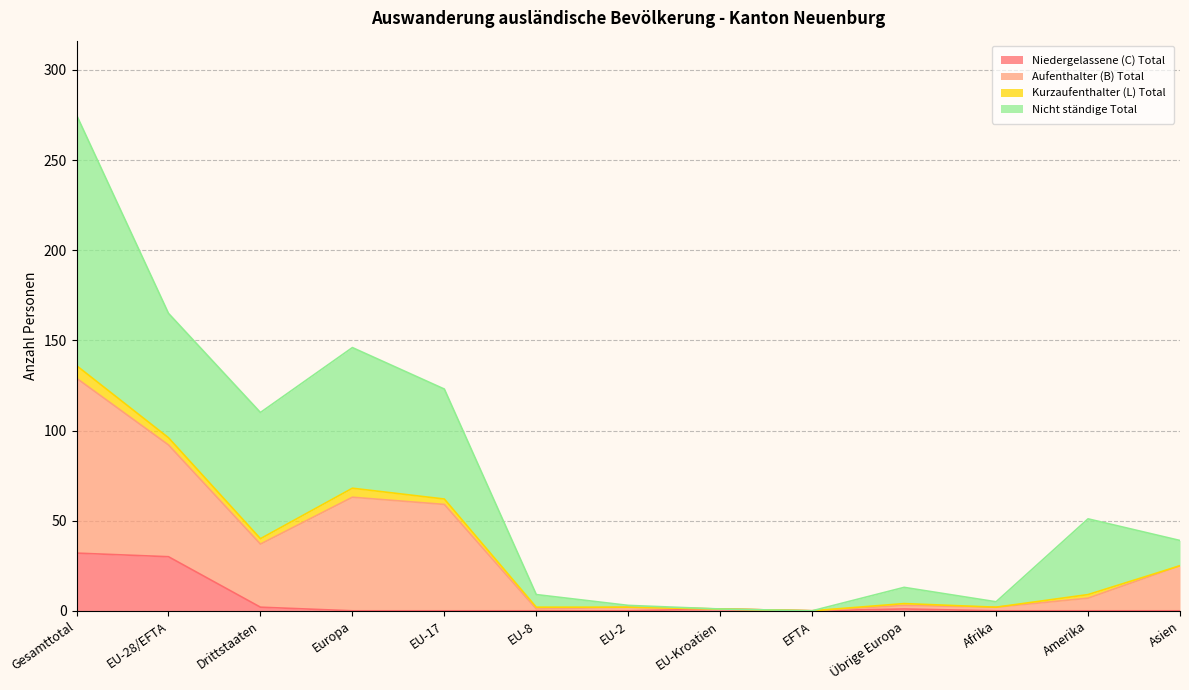

What is the highest value of the Niedergelassene (C) Total series?

32